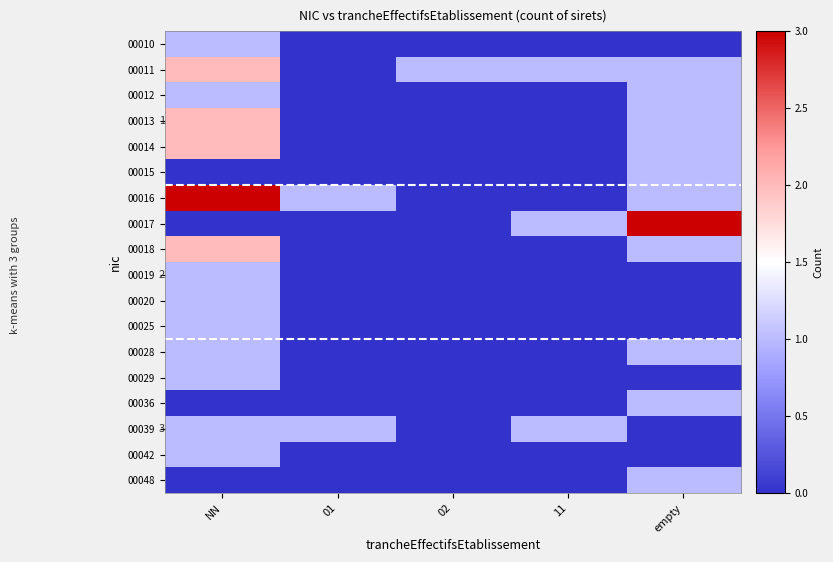

Which category has the highest value in the 00048 series?

empty